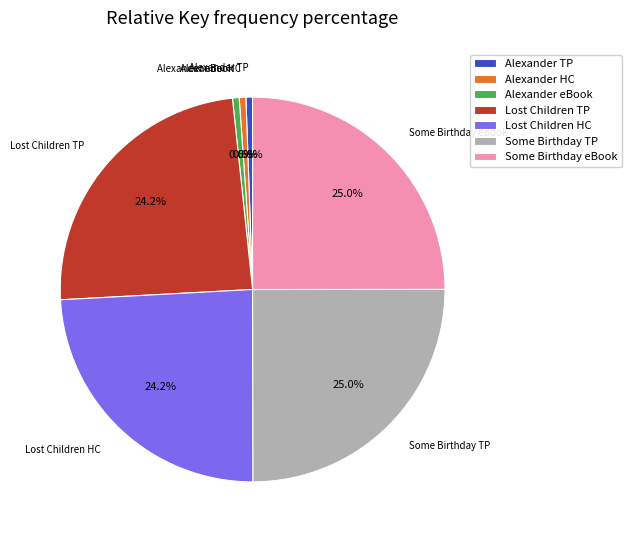

Combined, do Alexander eBook and Lost Children HC account for over 50%?

No